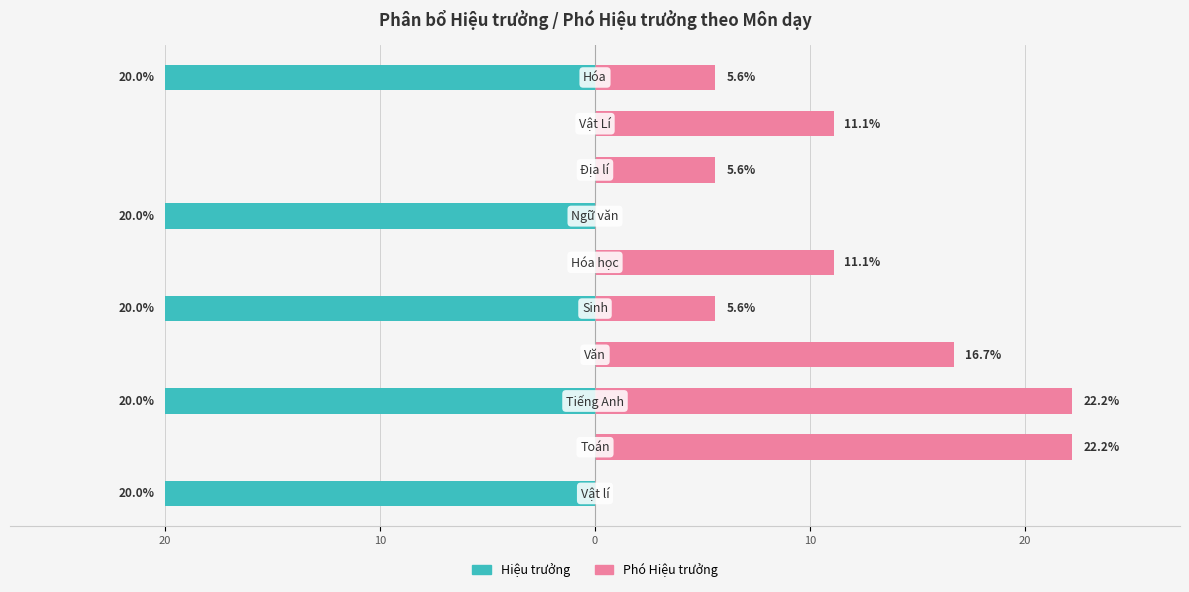

True or false: Phó Hiệu trưởng has a value of -14.7 at 30.

False